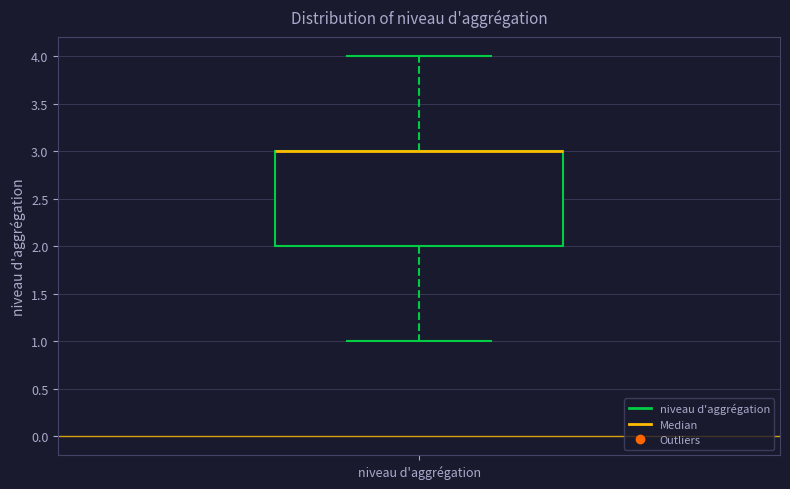

Transcribe this box plot: give where the median line is, the range the box spans, and where the two whiskers end, as read against the y-axis. The values are not printed on the chart, so give them approximately, as read against the axis.

median 3 (drawn on the box's upper edge), box 2 to 3, whiskers 1 to 4